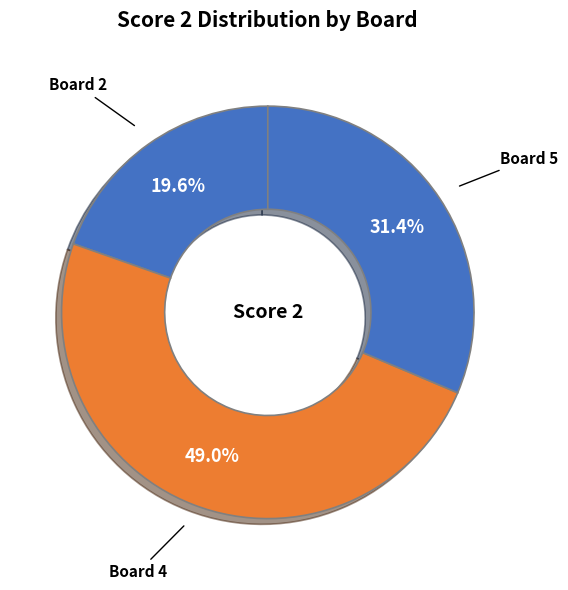

Rank the categories by value from highest to lowest.

Board 4, Board 5, Board 2